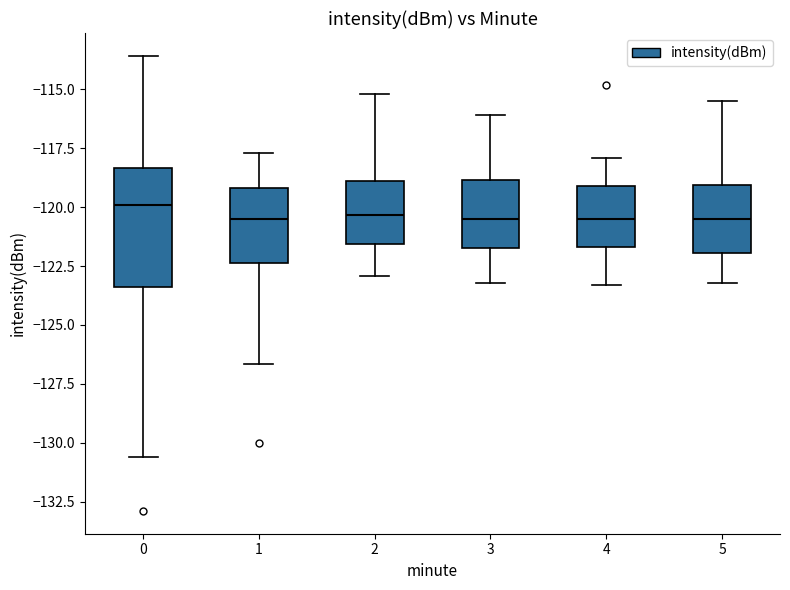

Reading left to right, read every box against the y-axis: the position of its median line, the range the box covers, and the ends of its whiskers. The values are not printed on the chart, so give them approximately, as read against the axis.

0: median -120.0, box -123.5 to -118.5, whiskers -130.5 to -113.5
1: median -120.5, box -122.5 to -119.0, whiskers -126.5 to -117.5
2: median -120.5, box -121.5 to -119.0, whiskers -123.0 to -115.0
3: median -120.5, box -121.5 to -119.0, whiskers -123.0 to -116.0
4: median -120.5, box -121.5 to -119.0, whiskers -123.5 to -118.0
5: median -120.5, box -122.0 to -119.0, whiskers -123.0 to -115.5